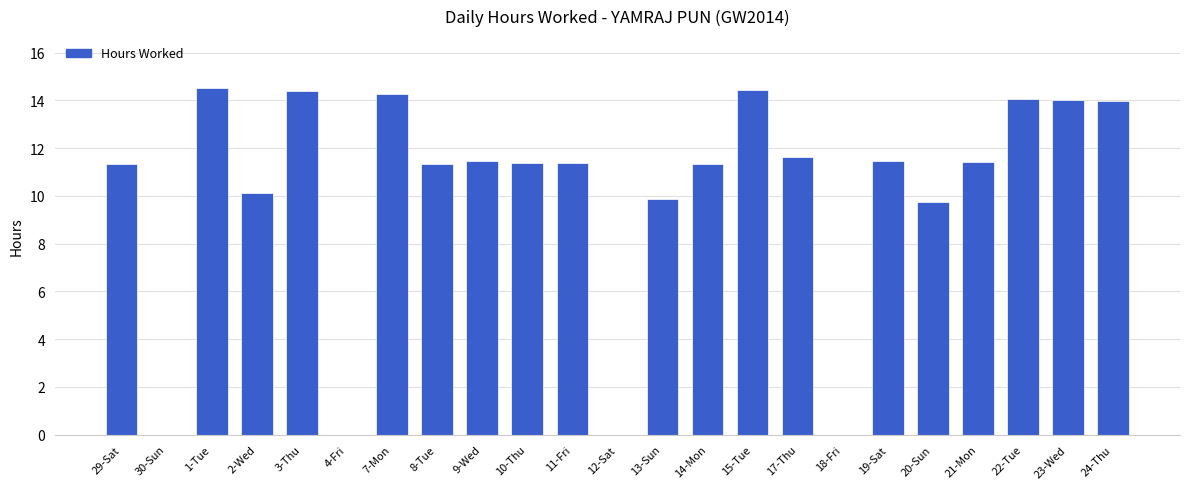

What is the change in value from 30-Sun to 10-Thu?

+11.4